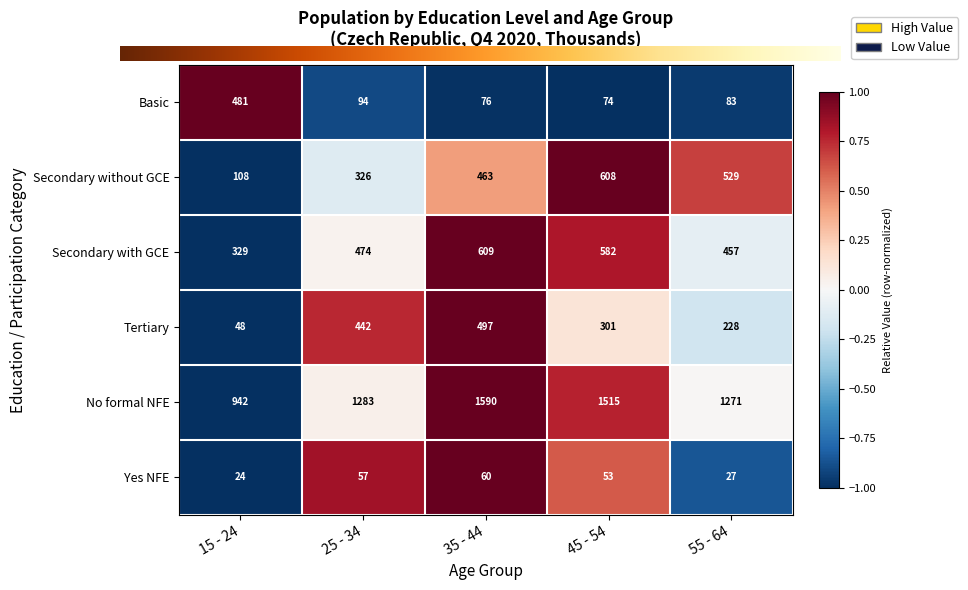

Reading right to left, what are all the values shown in this chart?

Basic: 55 - 64=83	45 - 54=74	35 - 44=76	25 - 34=94	15 - 24=481
Secondary without GCE: 55 - 64=529	45 - 54=608	35 - 44=463	25 - 34=326	15 - 24=108
Secondary with GCE: 55 - 64=457	45 - 54=582	35 - 44=609	25 - 34=474	15 - 24=329
Tertiary: 55 - 64=228	45 - 54=301	35 - 44=497	25 - 34=442	15 - 24=48
No formal NFE: 55 - 64=1271	45 - 54=1515	35 - 44=1590	25 - 34=1283	15 - 24=942
Yes NFE: 55 - 64=27	45 - 54=53	35 - 44=60	25 - 34=57	15 - 24=24